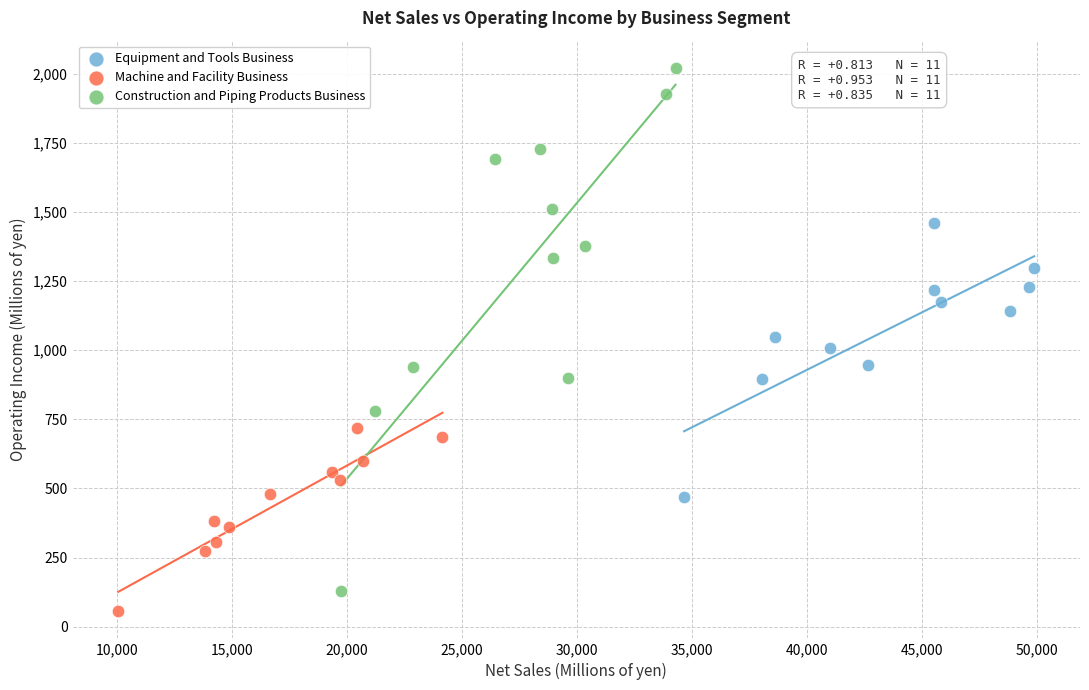

Which series has the widest spread of Y values?

Construction and Piping Products Business